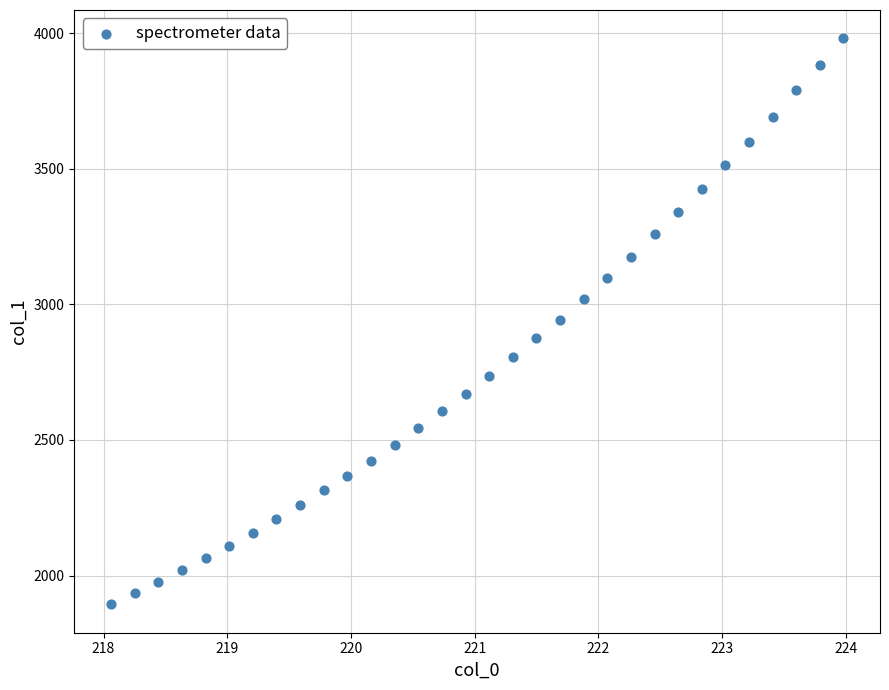

What is the range of Y values (max minus min)?

2087.2